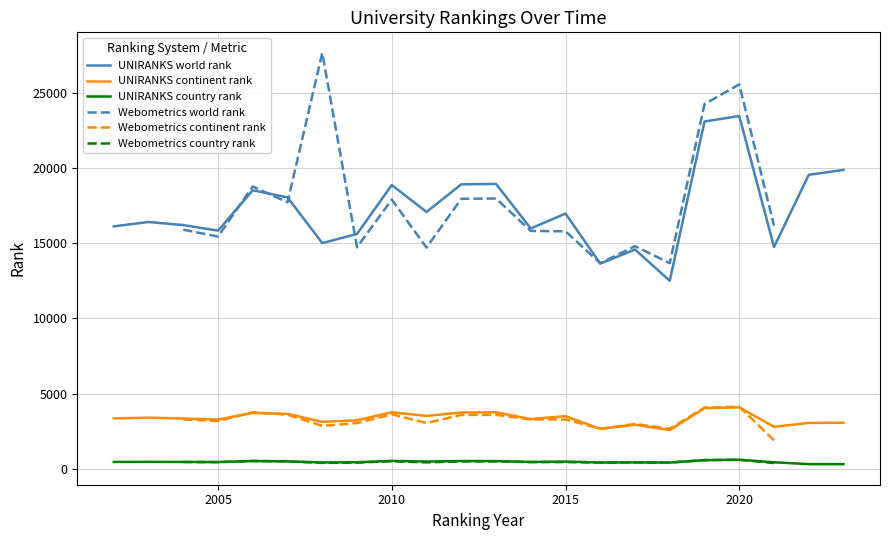

True or false: UNIRANKS world rank and UNIRANKS country rank cross at least once.

False